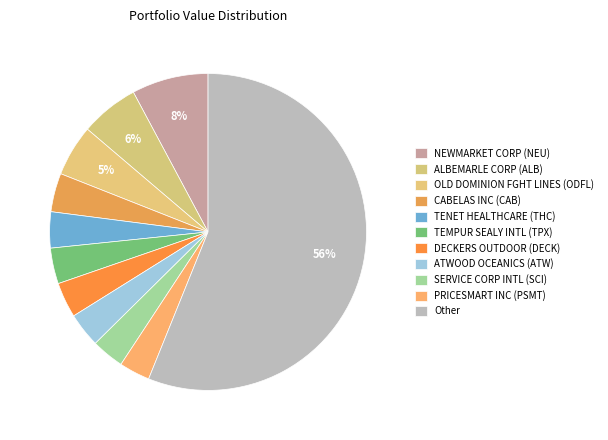

How many slices are in this pie chart?

11